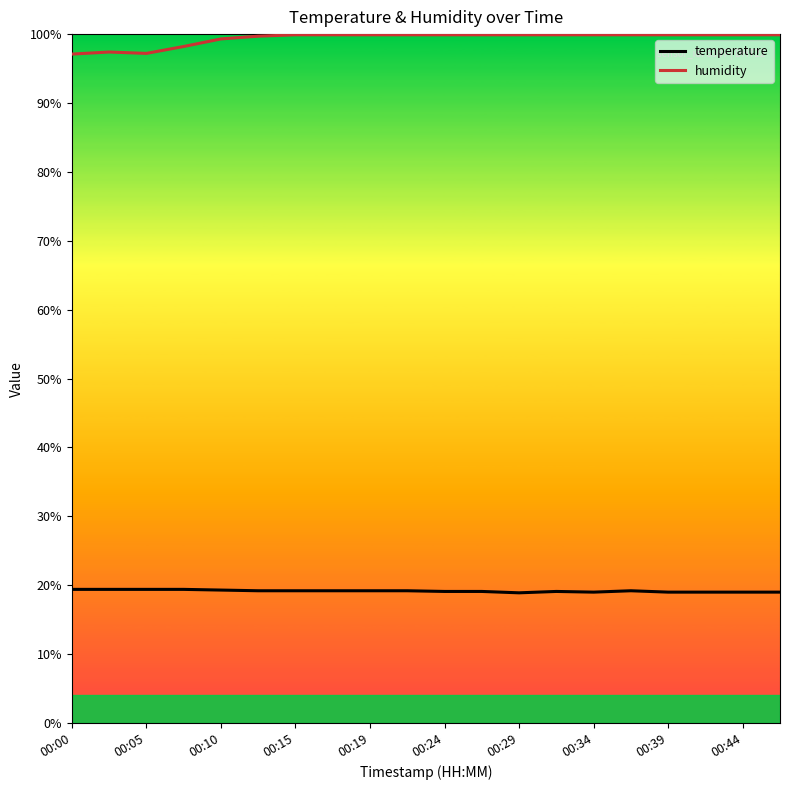

What is the average value of the temperature series?

19.2